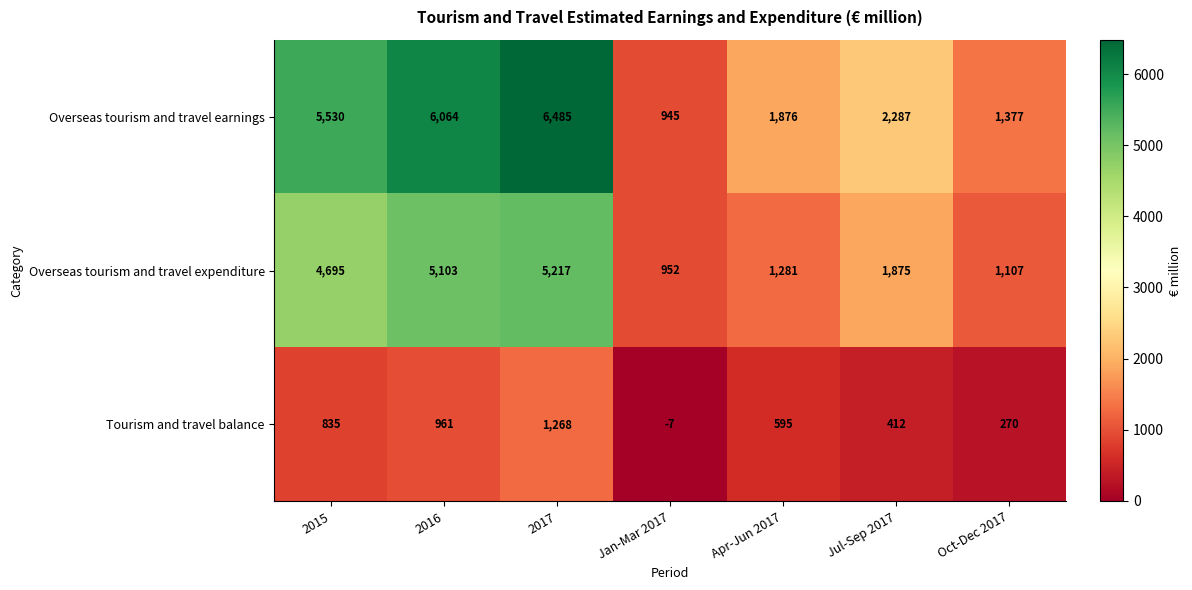

Where does the Tourism and travel balance series first go above 595?

2015